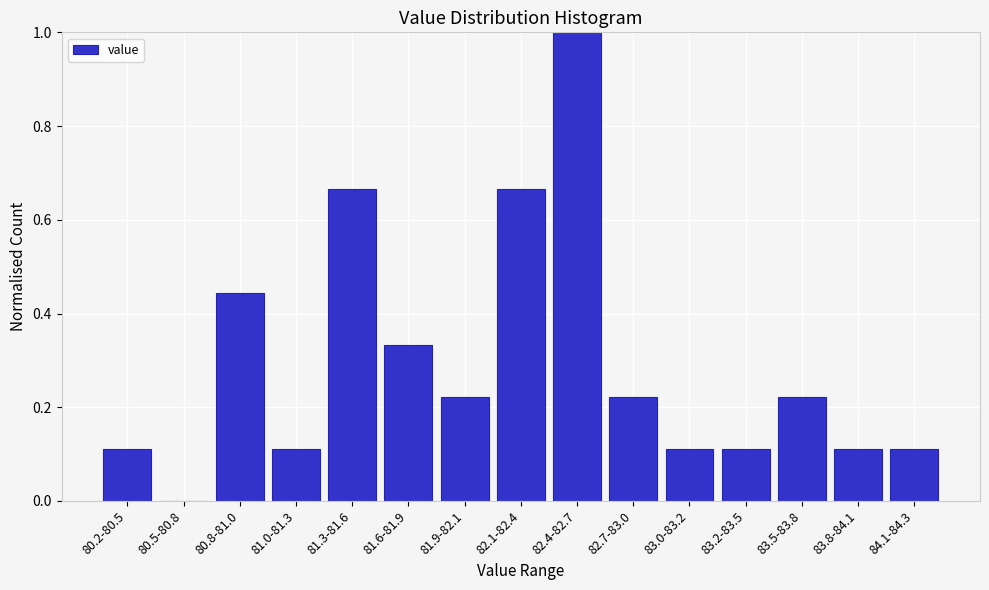

Which has a higher value, 80.5-80.8 or 83.0-83.2?

83.0-83.2